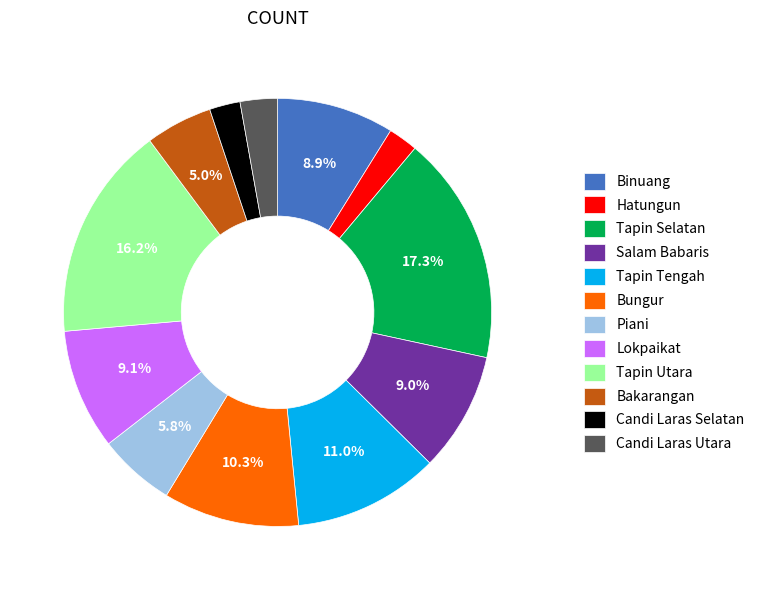

Which slice is the largest?

Tapin Selatan